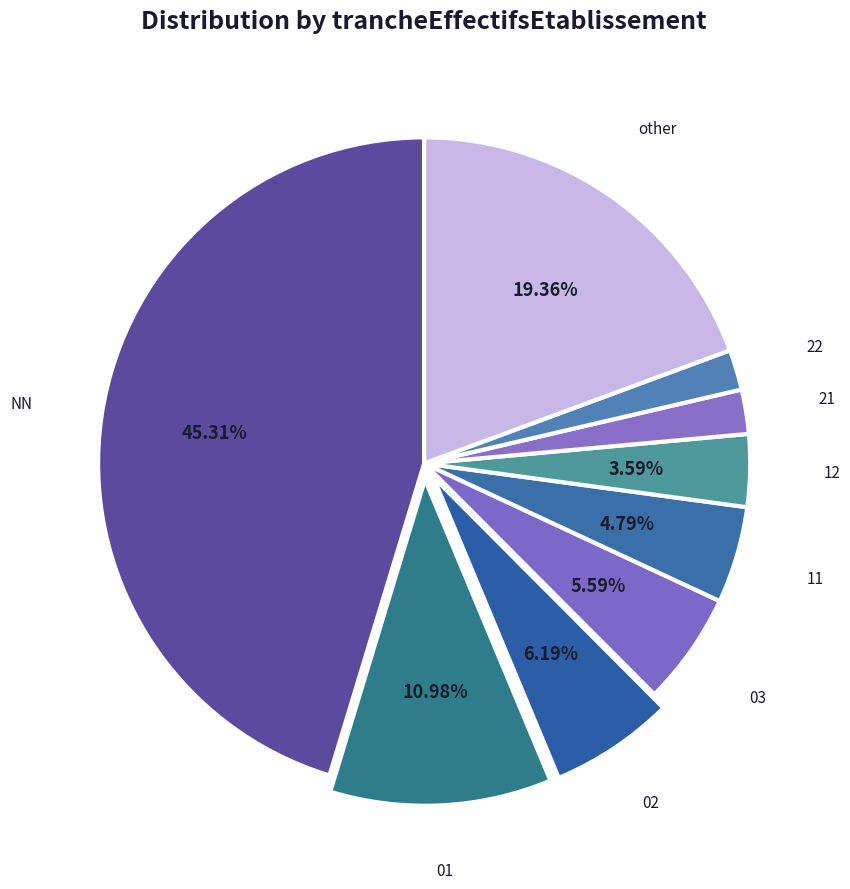

To the nearest percent, what is the difference between the 11 and other slice percentages?

15%